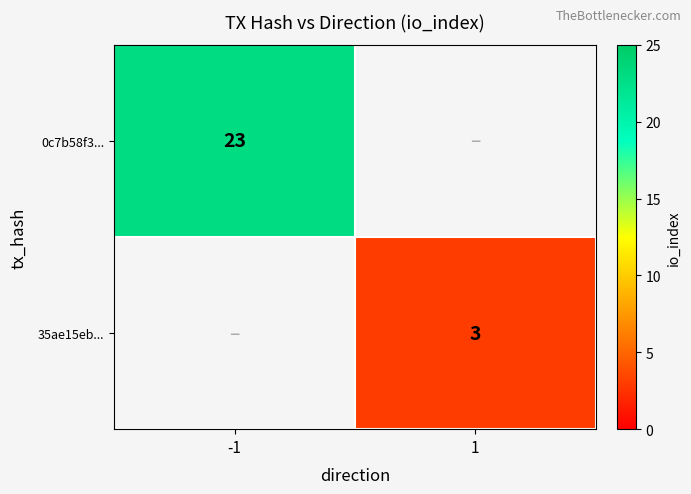

The value of 35ae15eb... at 1 is 3. True or false?

True